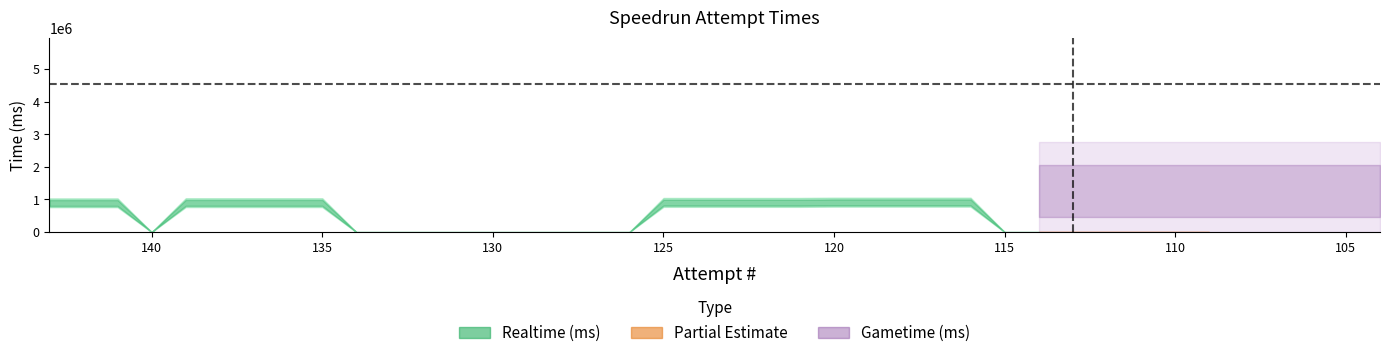

At 114, list the series in order from smallest to largest.

Realtime (ms), Gametime (ms)